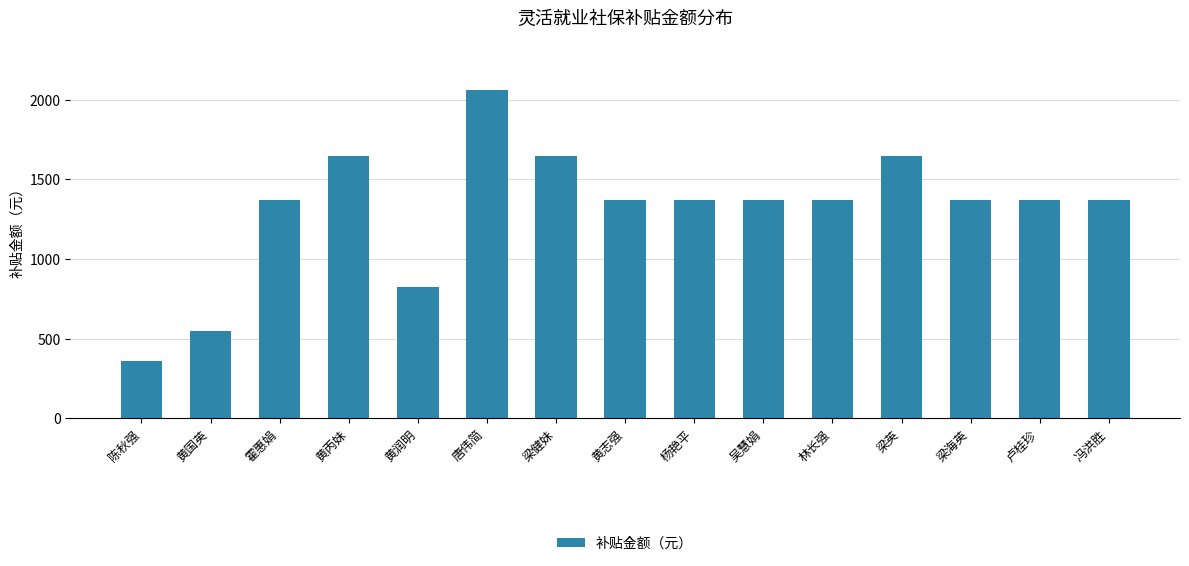

Reading left to right, what are all the values shown in this chart?

360.0	549.2	1373.0	1647.6	823.8	2065.7	1647.6	1373.0	1373.0	1373.0	1373.0	1647.6	1373.0	1373.0	1373.0